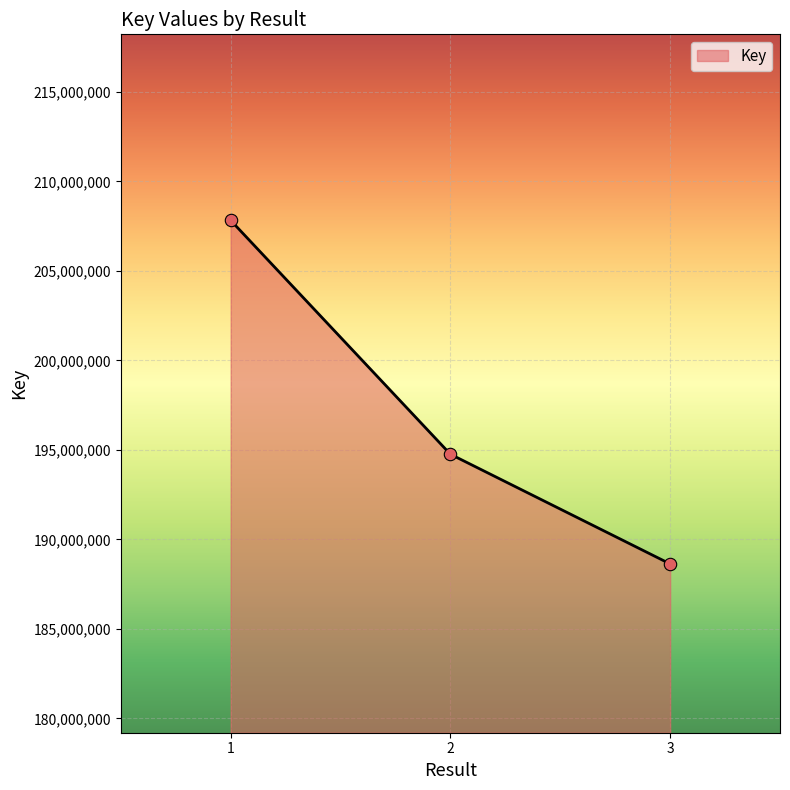

What is the change in value from 2 to 3?

-6127767